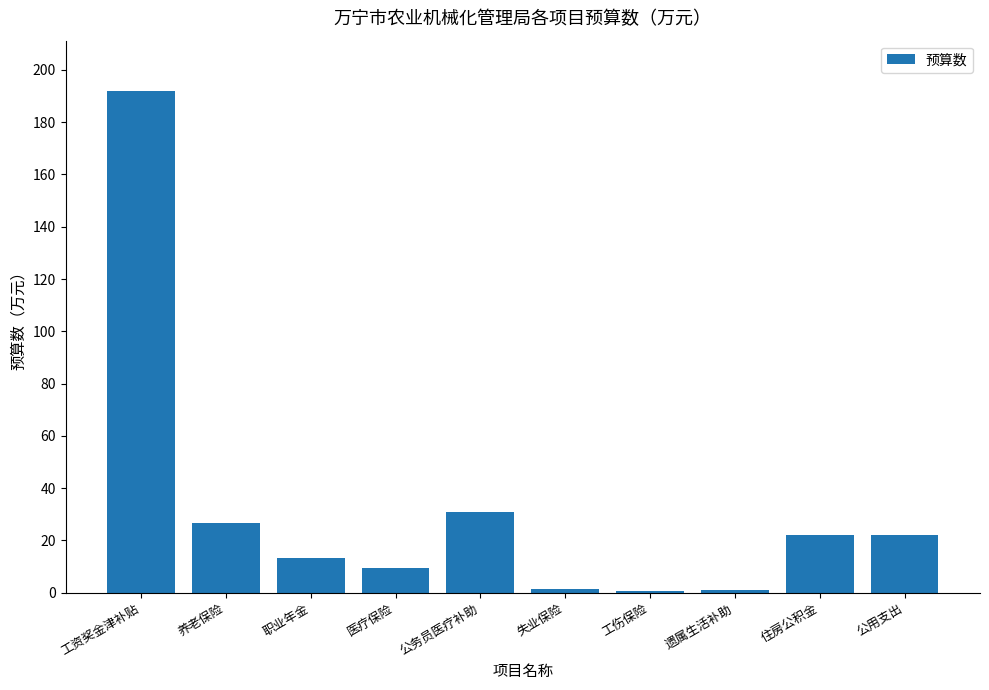

What is the maximum value shown in the chart?

192.0